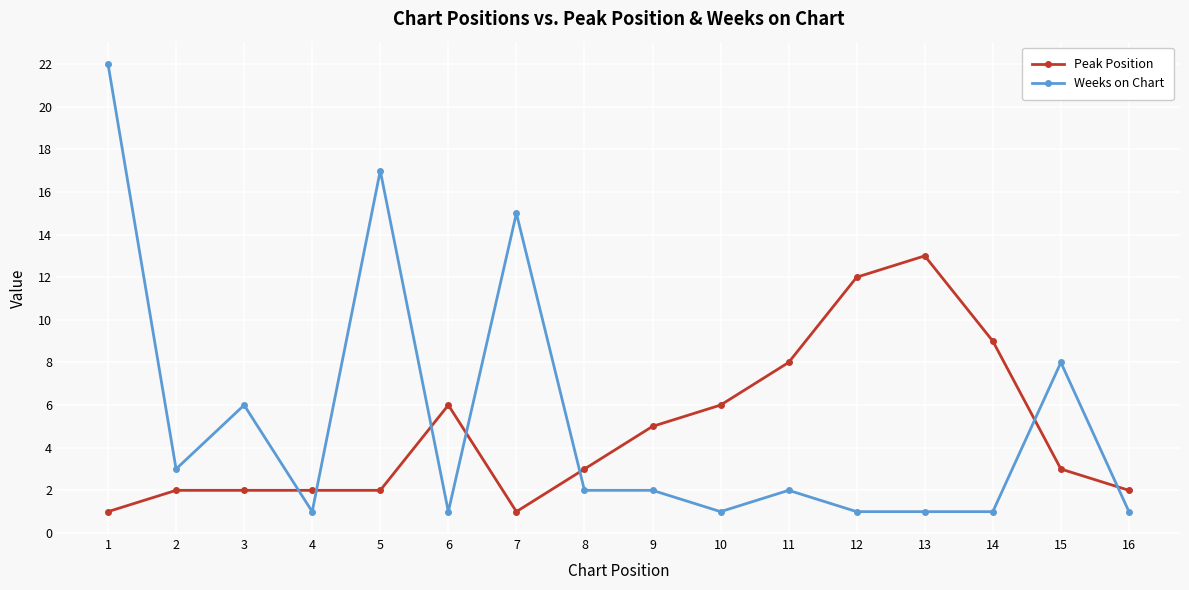

What is the difference between the Weeks on Chart values at 1 and 7?

7